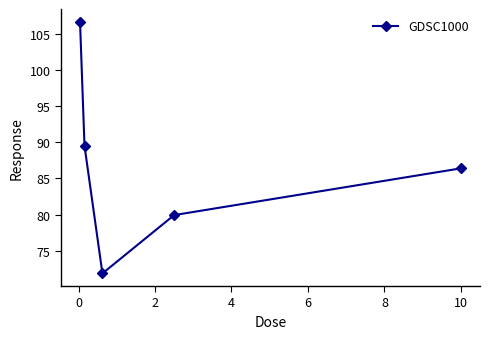

What is the greatest value displayed?

106.7